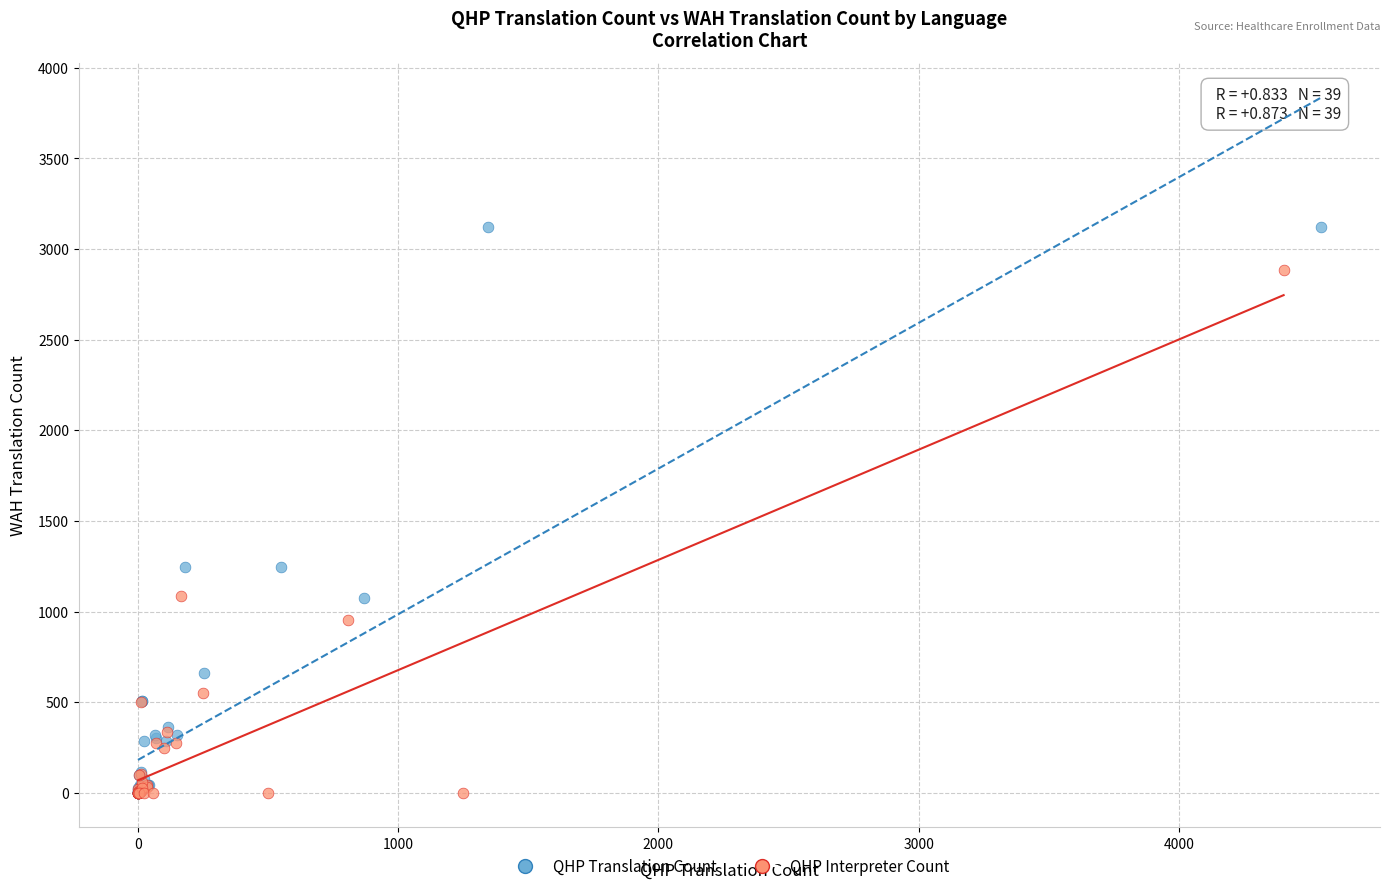

Which series has the largest Y range (max minus min)?

QHP Translation Count